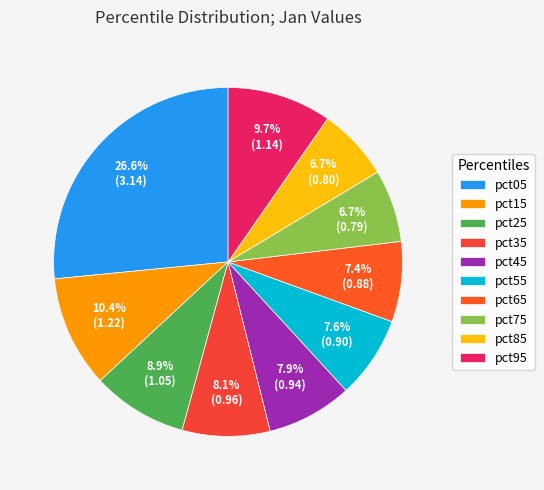

What percentage is the pct85 slice, to the nearest percent?

7%